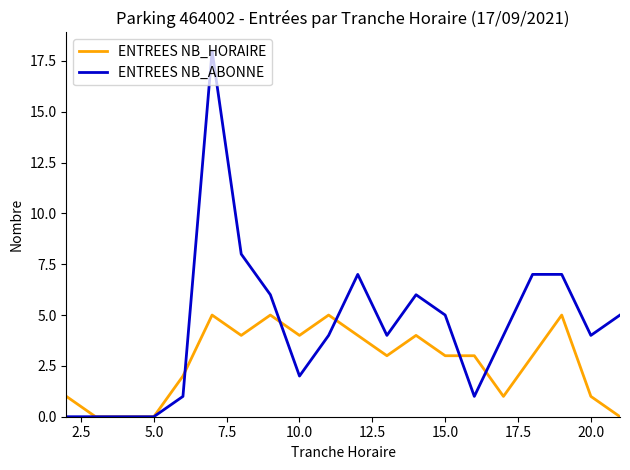

Which series has the largest total across all categories?

ENTREES NB_ABONNE